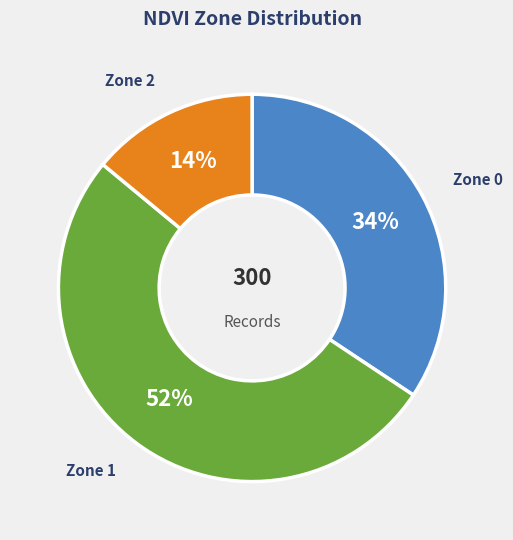

Does any single category account for the majority?

Yes